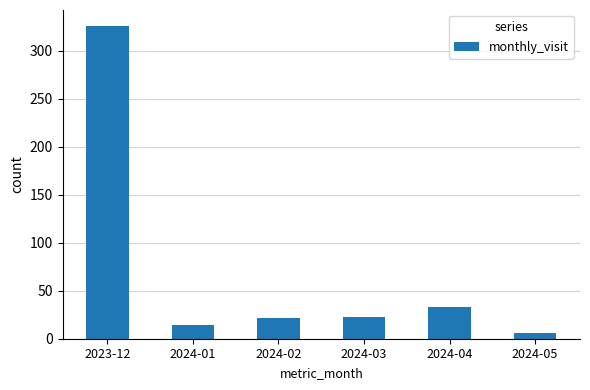

What value does the data have at 2023-12?

326